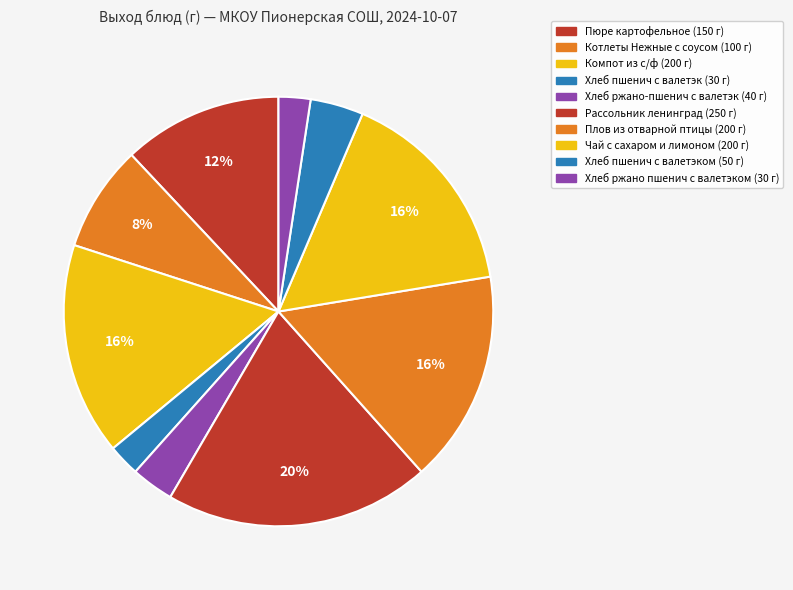

To the nearest percent, what is the difference between the largest and smallest slice percentages?

18%